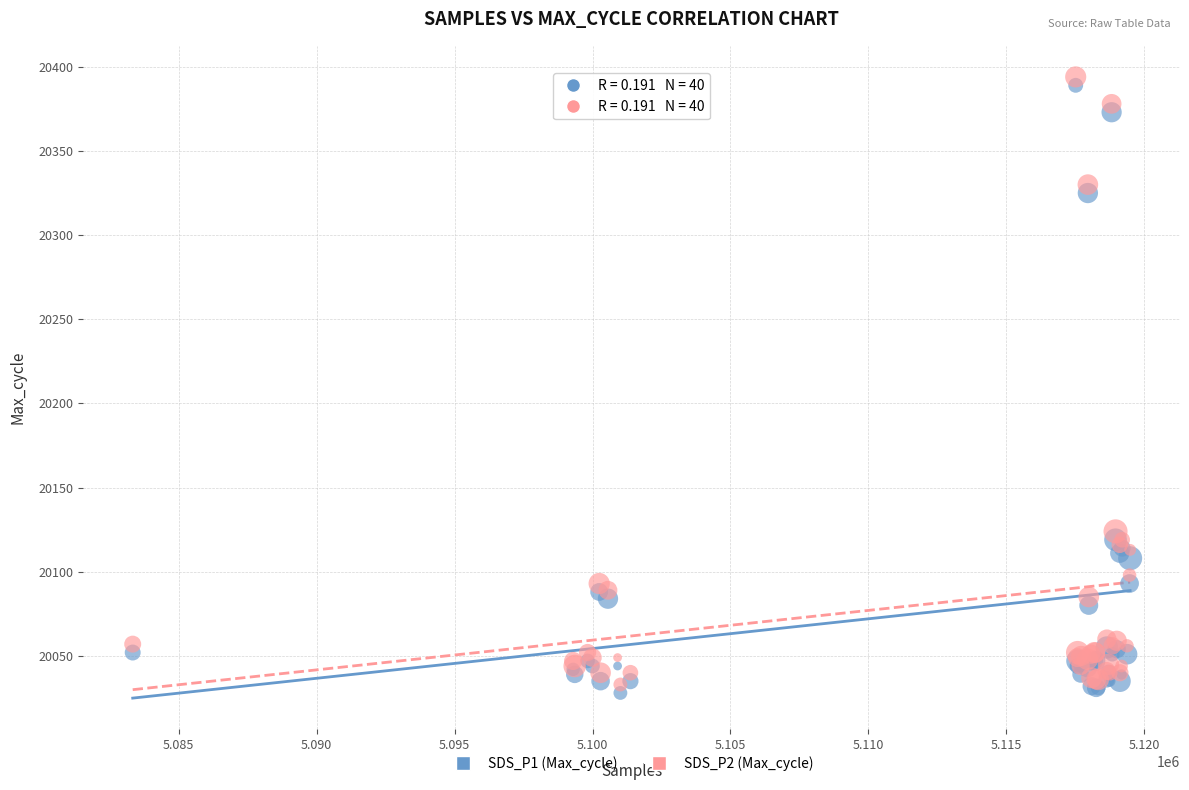

Across all series, what Y value is closest to 20211?

20124